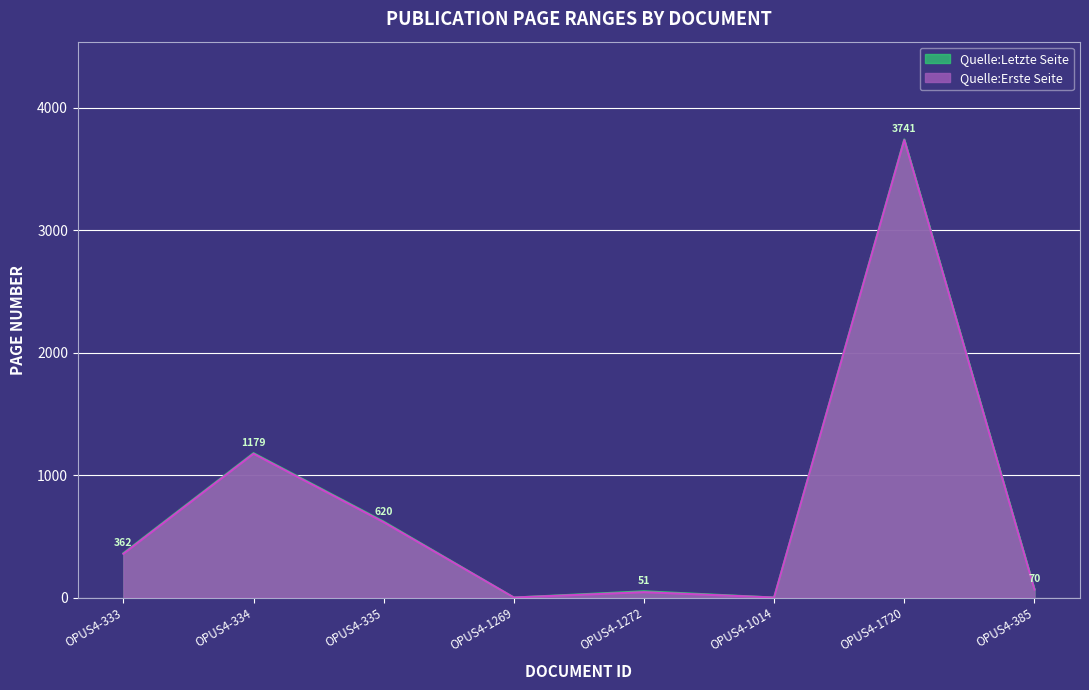

How many positive values does the Quelle:Erste Seite series have?

6